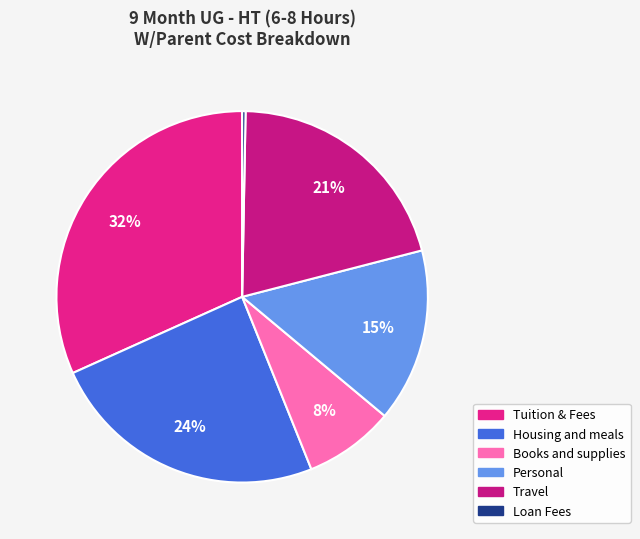

What percentage is the Personal slice, to the nearest percent?

15%